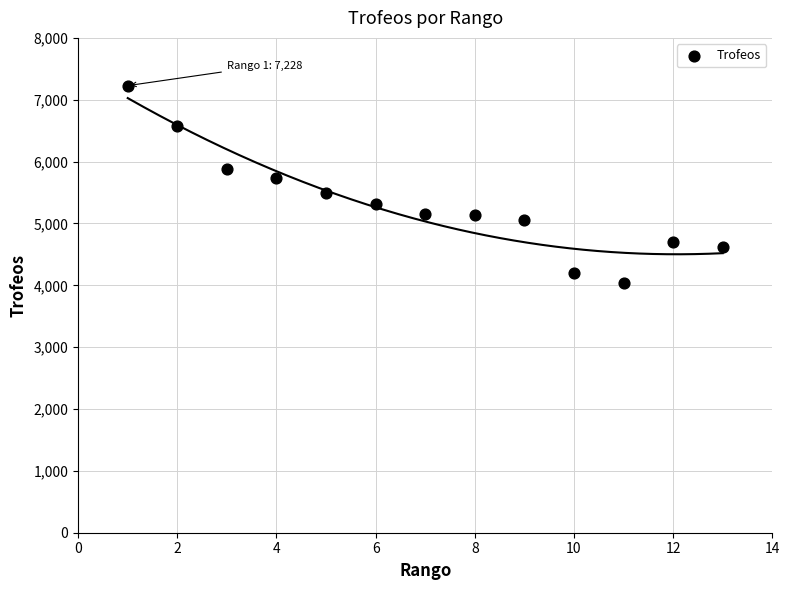

What is the range of Y values (max minus min)?

3185